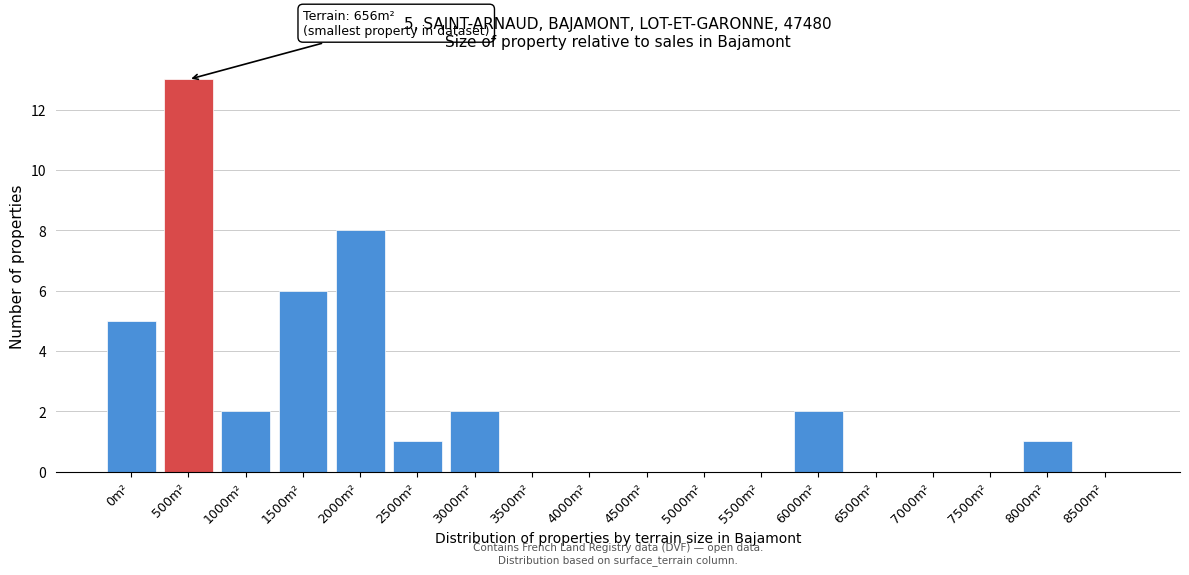

Reading right to left, what are all the values shown in this chart?

8500m²=0	8000m²=1	7500m²=0	7000m²=0	6500m²=0	6000m²=2	5500m²=0	5000m²=0	4500m²=0	4000m²=0	3500m²=0	3000m²=2	2500m²=1	2000m²=8	1500m²=6	1000m²=2	500m²=13	0m²=5